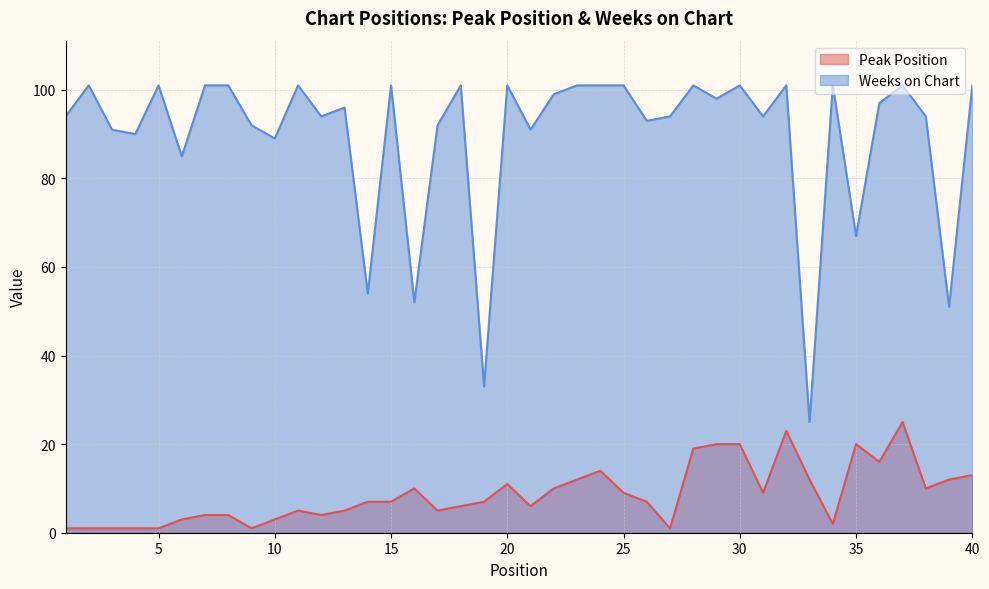

Where is the first local minimum for Peak Position?

9